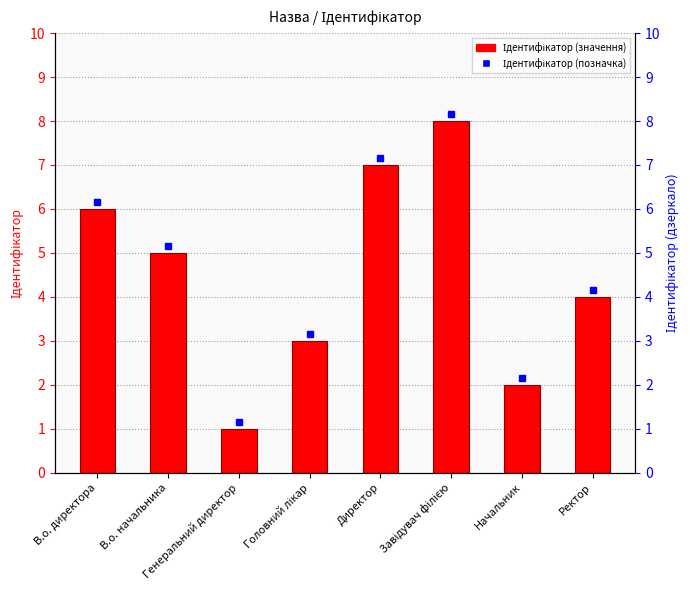

What is the maximum value shown in the chart?

8